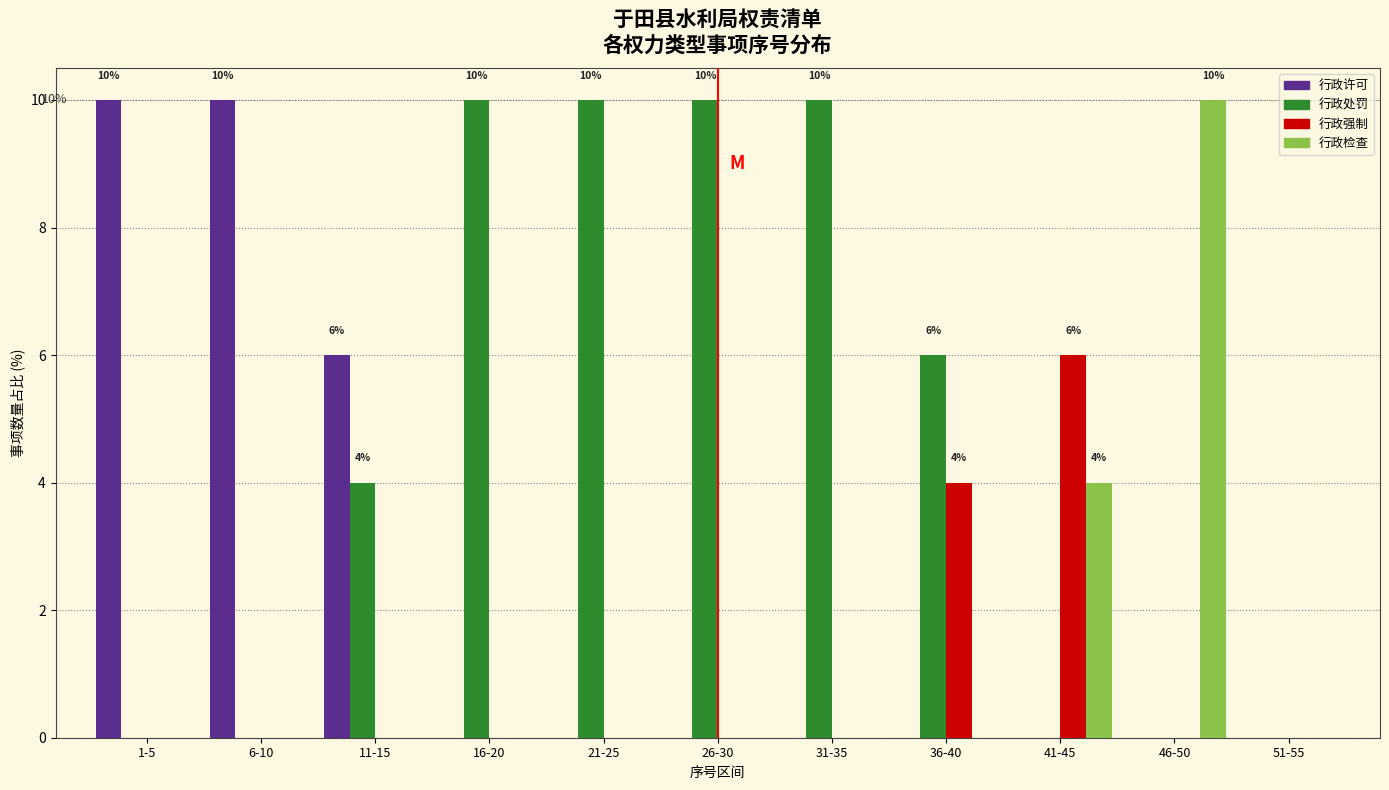

What is the total value across all series at 41-45?

10